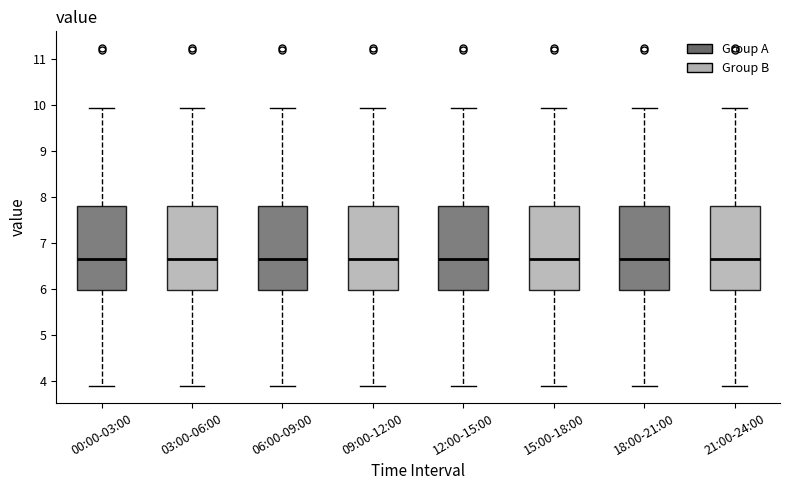

Reading left to right, read every box against the y-axis: the position of its median line, the range the box covers, and the ends of its whiskers. The values are not printed on the chart, so give them approximately, as read against the axis.

00:00-03:00: median 6.7, box 6.0 to 7.8, whiskers 3.9 to 9.9
03:00-06:00: median 6.7, box 6.0 to 7.8, whiskers 3.9 to 9.9
06:00-09:00: median 6.7, box 6.0 to 7.8, whiskers 3.9 to 9.9
09:00-12:00: median 6.7, box 6.0 to 7.8, whiskers 3.9 to 9.9
12:00-15:00: median 6.7, box 6.0 to 7.8, whiskers 3.9 to 9.9
15:00-18:00: median 6.7, box 6.0 to 7.8, whiskers 3.9 to 9.9
18:00-21:00: median 6.7, box 6.0 to 7.8, whiskers 3.9 to 9.9
21:00-24:00: median 6.7, box 6.0 to 7.8, whiskers 3.9 to 9.9